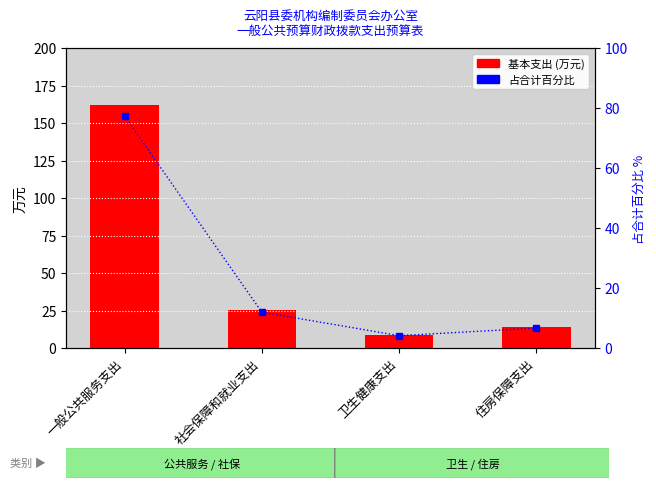

How many data points in 百分比 are less than 11?

2